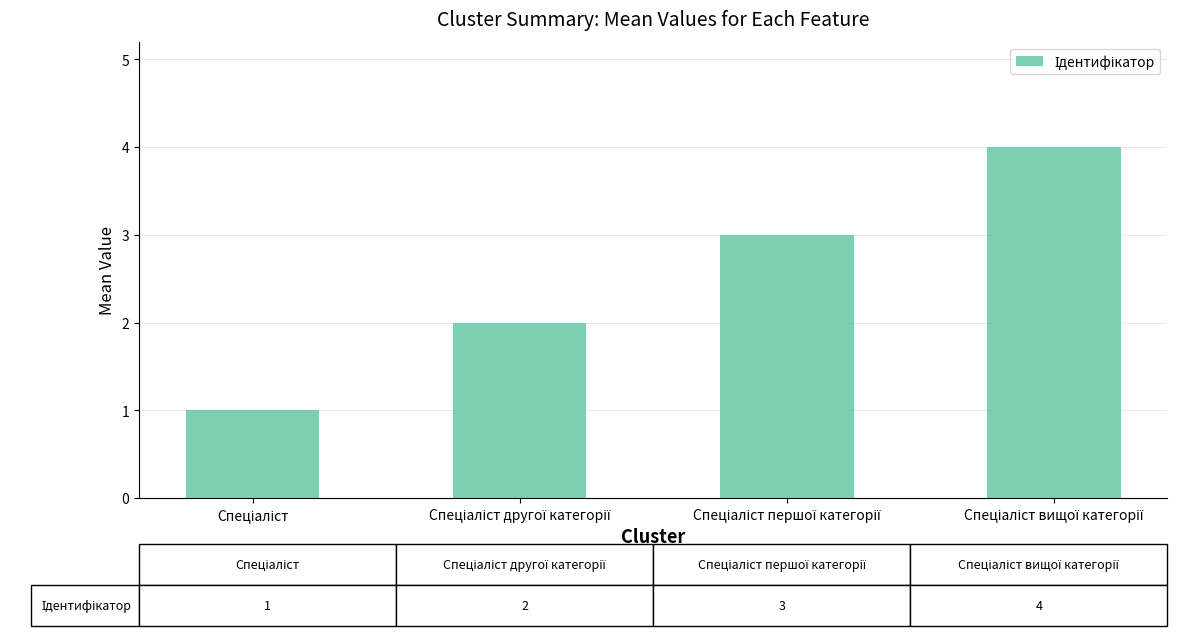

Are the bars horizontal?

No